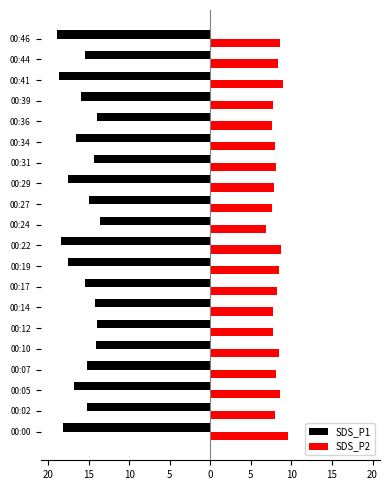

What are all the series names shown in the legend?

SDS_P1, SDS_P2